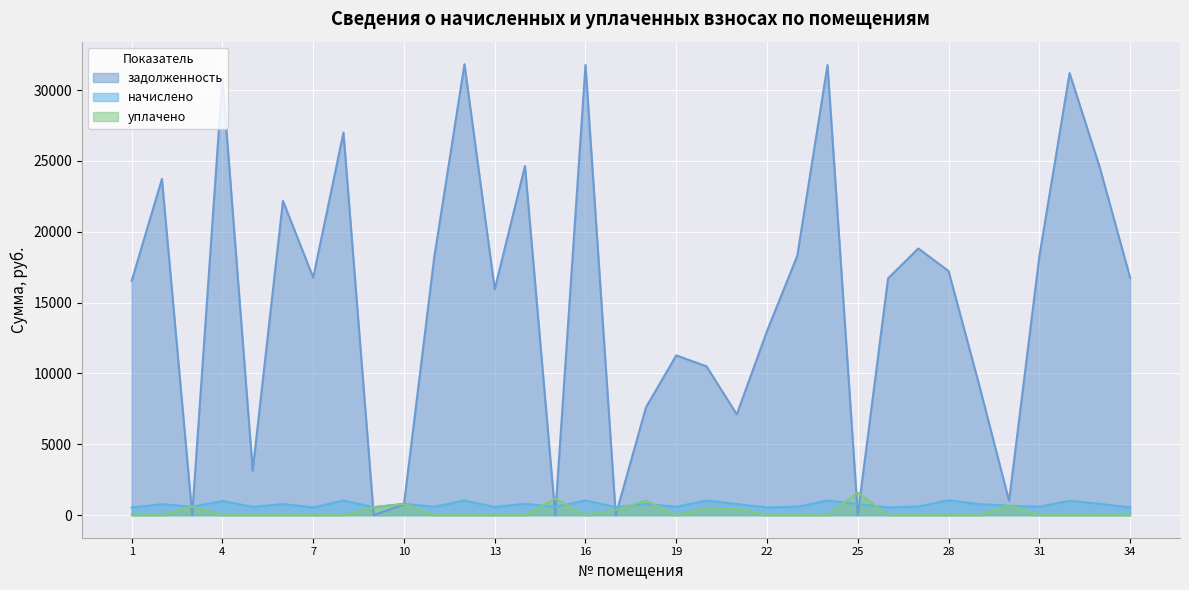

How many lines are shown in the chart?

3